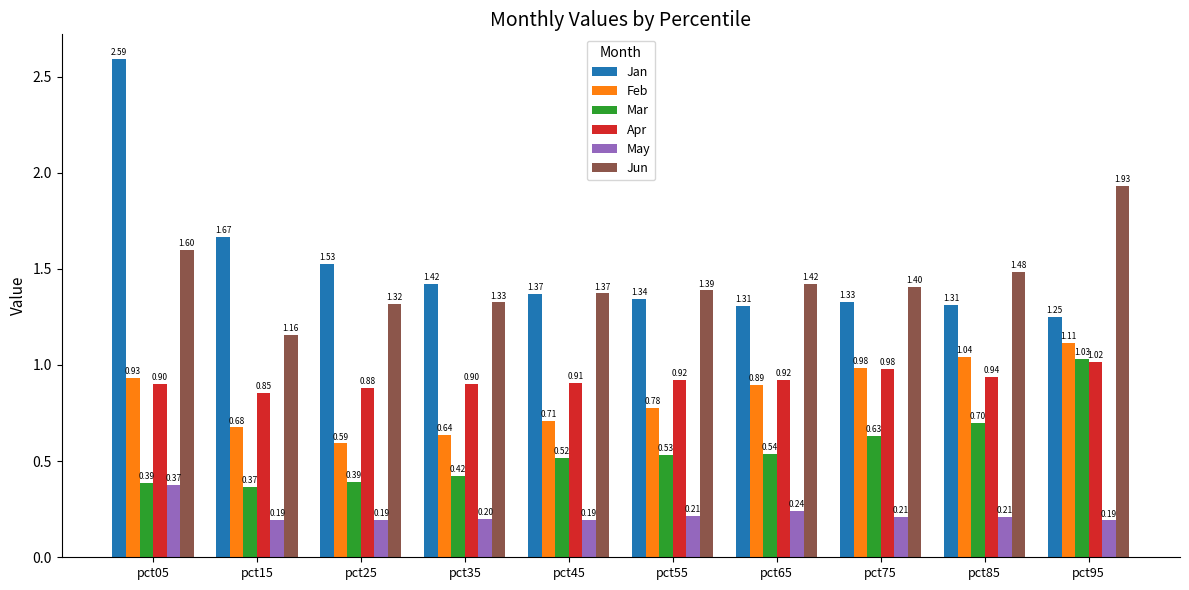

Between pct05 and pct65, which series saw the biggest shift?

Jan